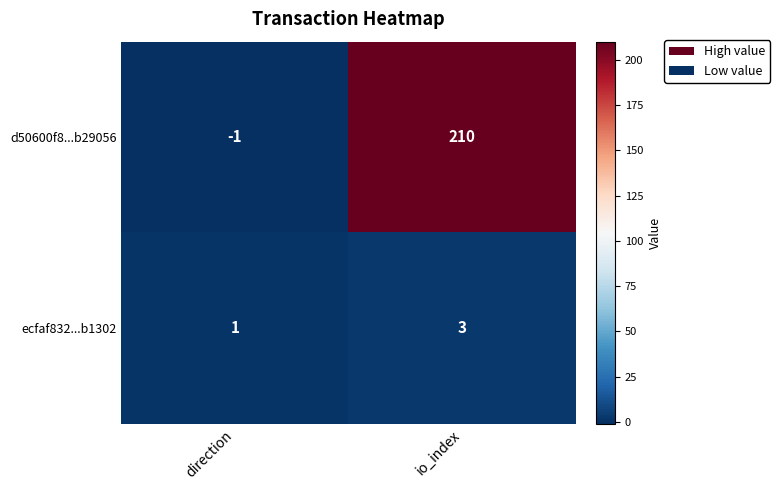

List the series in order of their overall mean, highest first.

d50600f8...b29056, ecfaf832...b1302